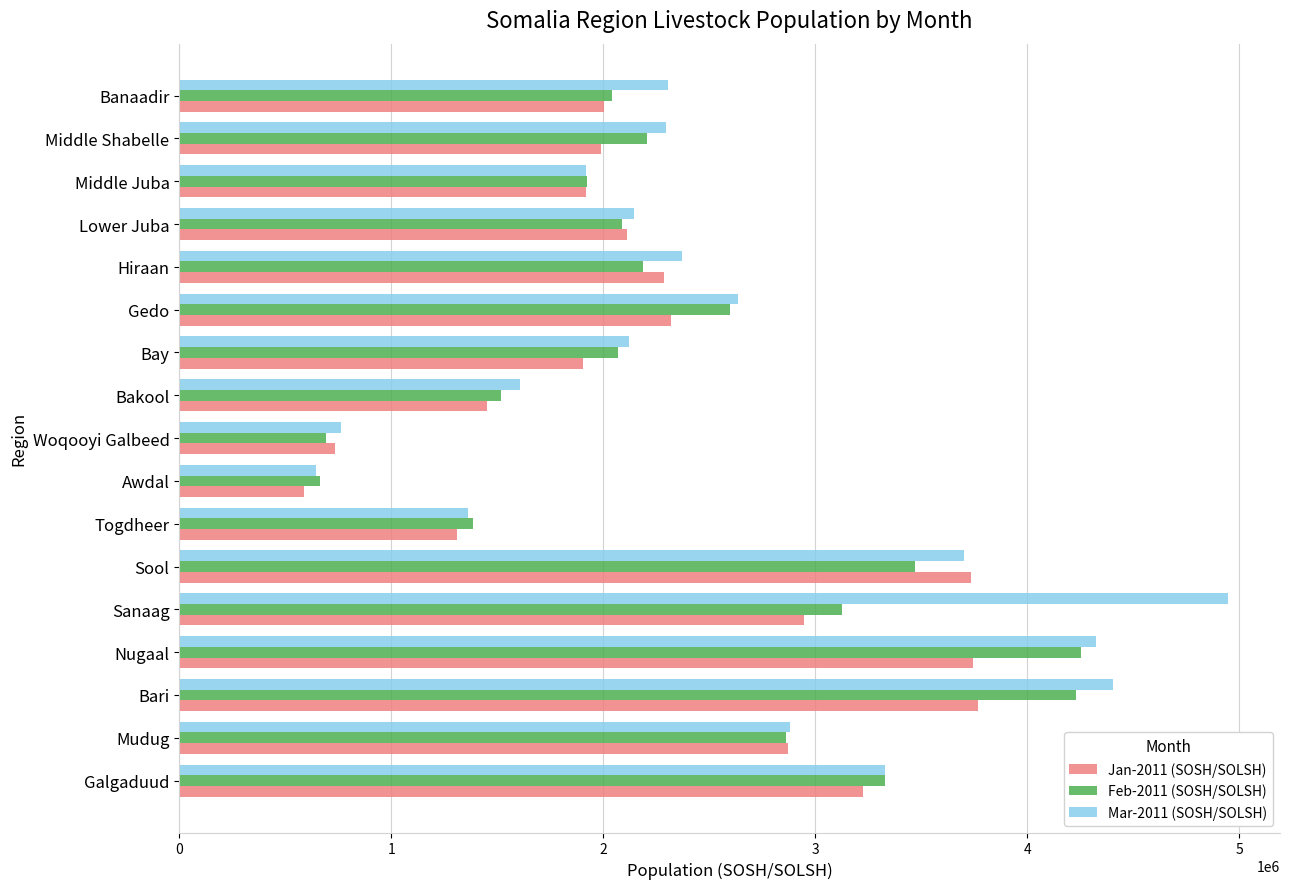

The Jan-2011 (SOSH/SOLSH) series shows 1450666.7 at Bakool. True or false?

True